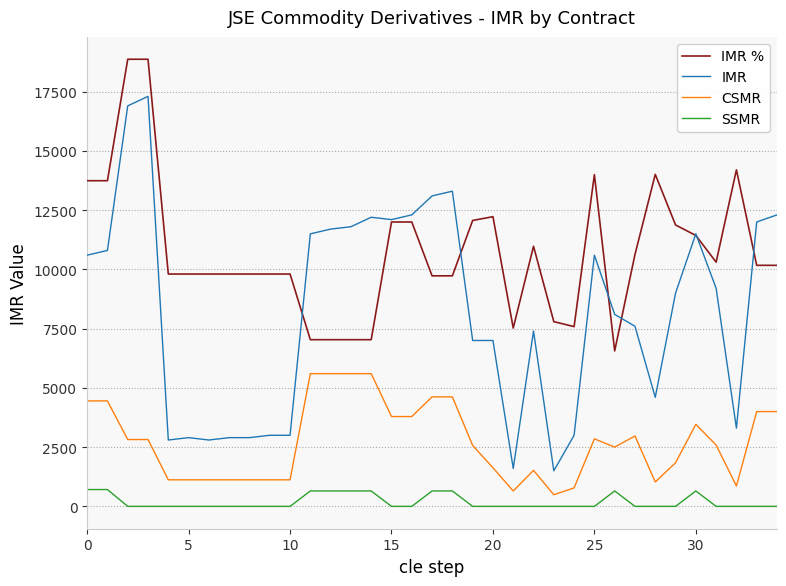

At how many categories does at least one series exceed 89?

35